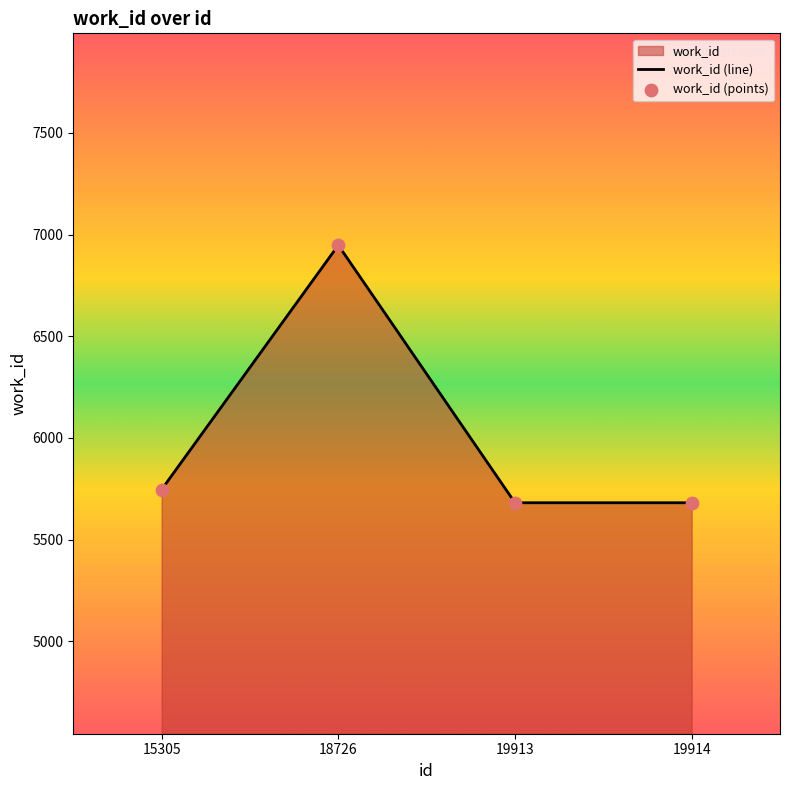

Is the value of work_id (points) at 19914 greater than the value of work_id (line) at 19914?

No